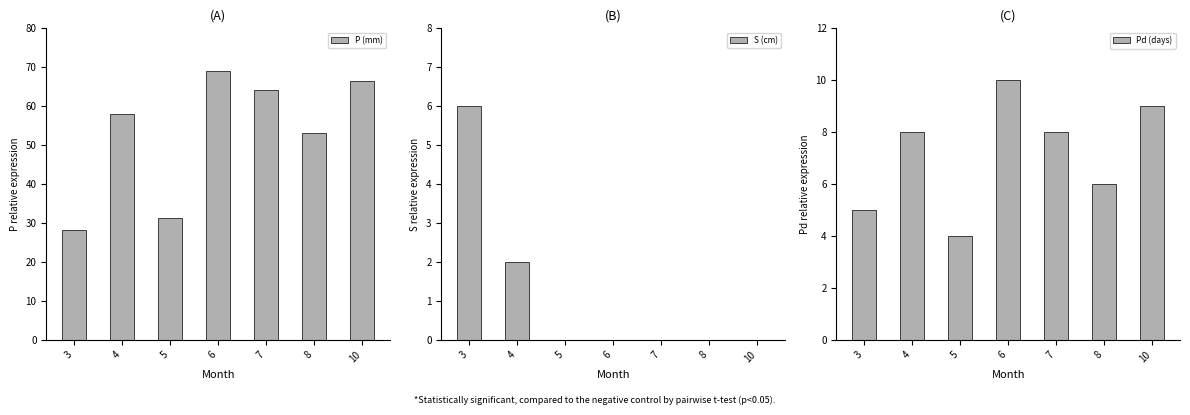

What is the total value across all series at 8?

59.0